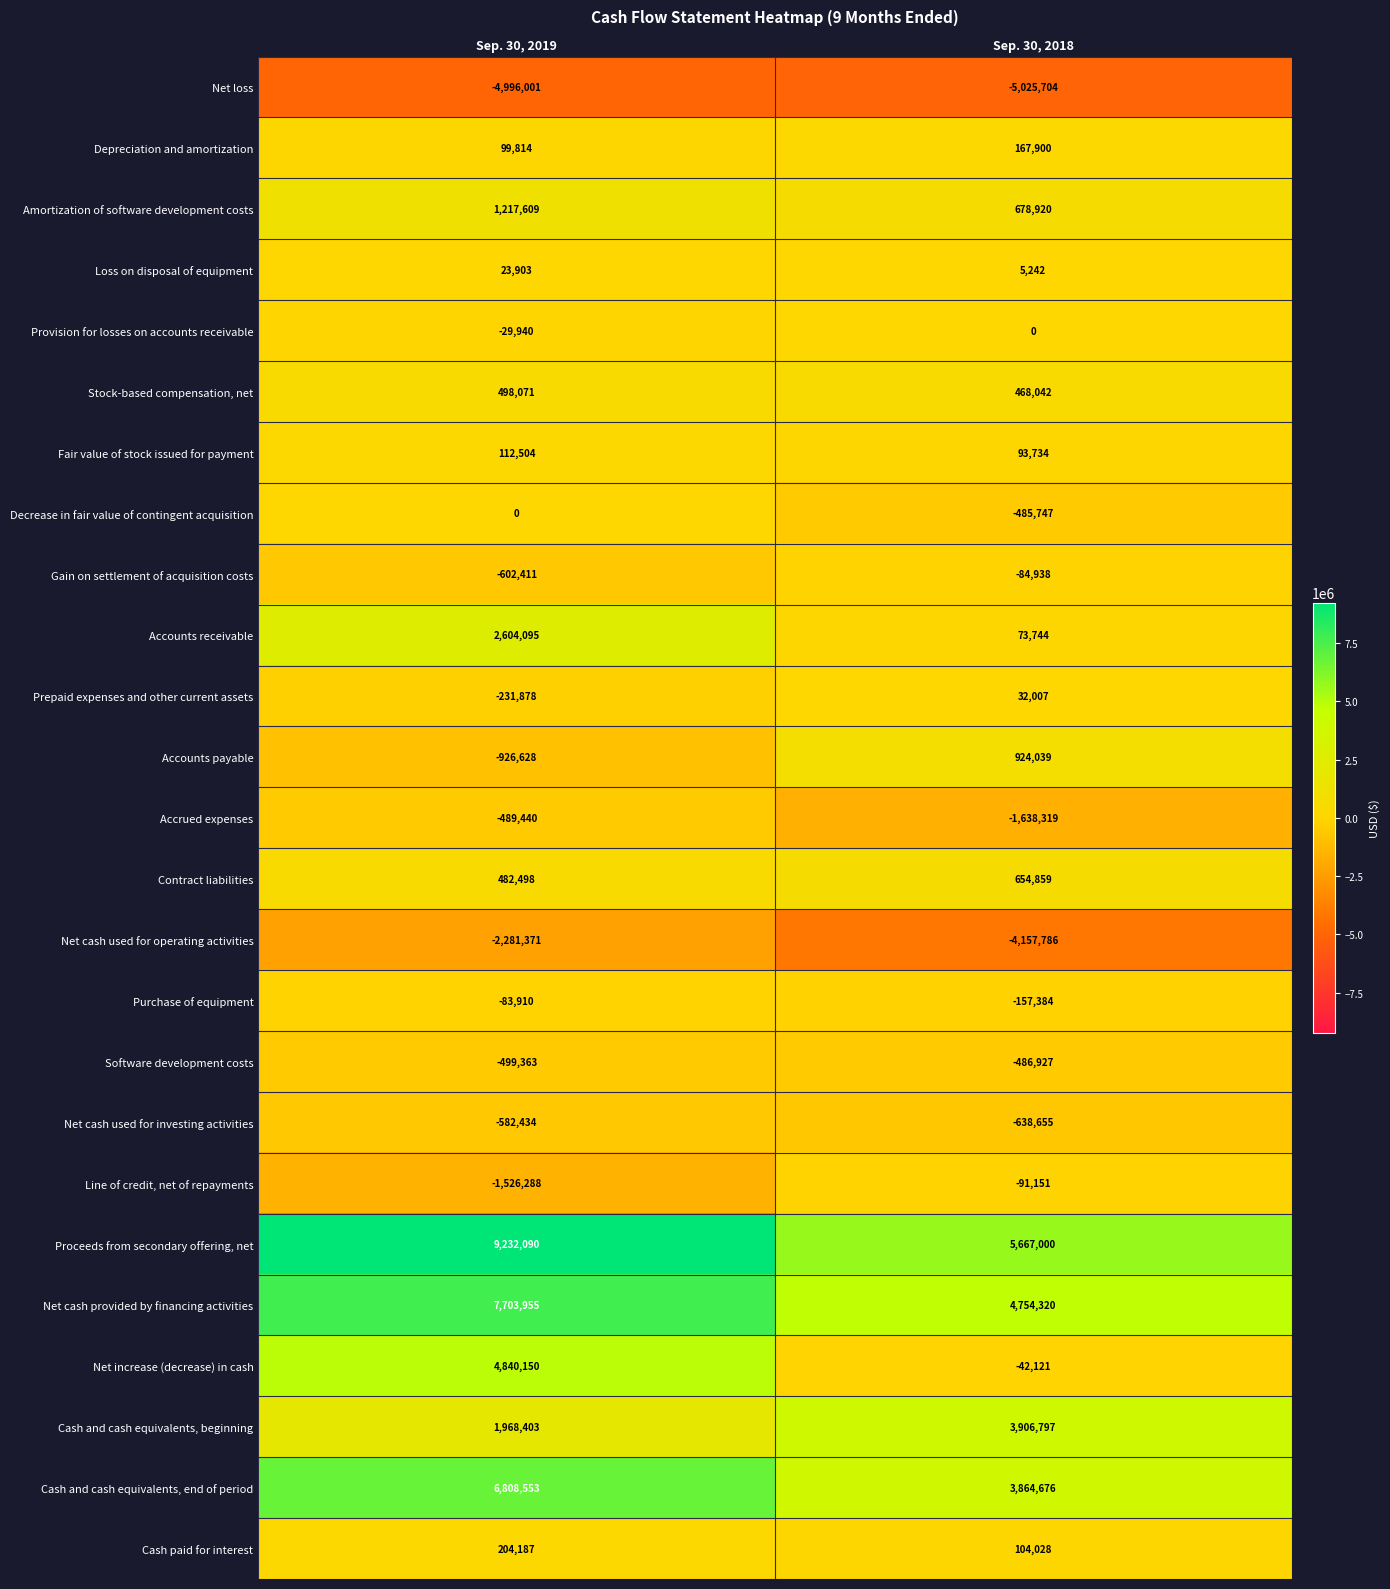

What is the average value of the Proceeds from secondary offering, net series?

7449545